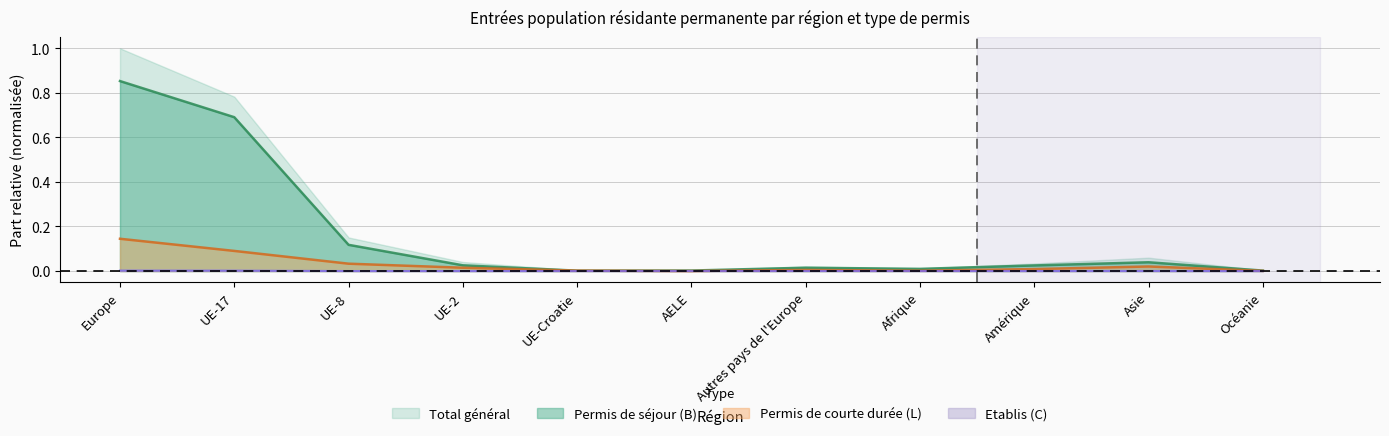

True or false: Total Hommes and Permis de courte durée (L) cross at least once.

False